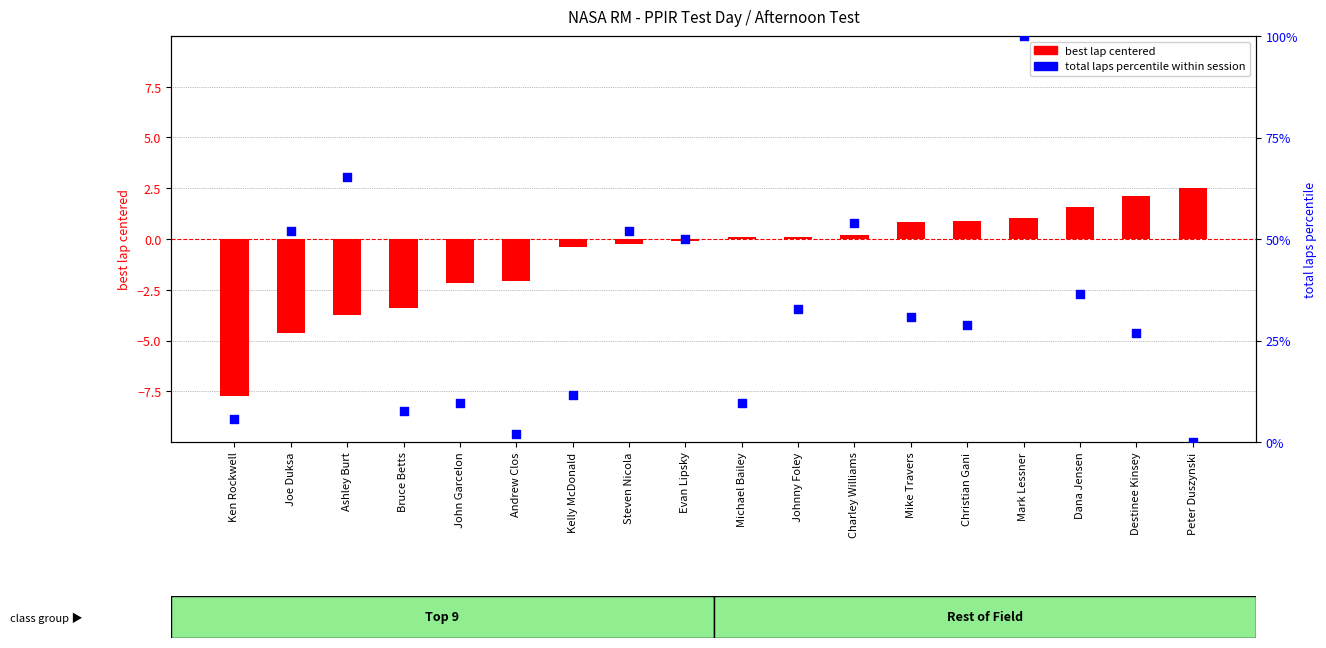

At which category is the sum across all series the highest?

Mark Lessner